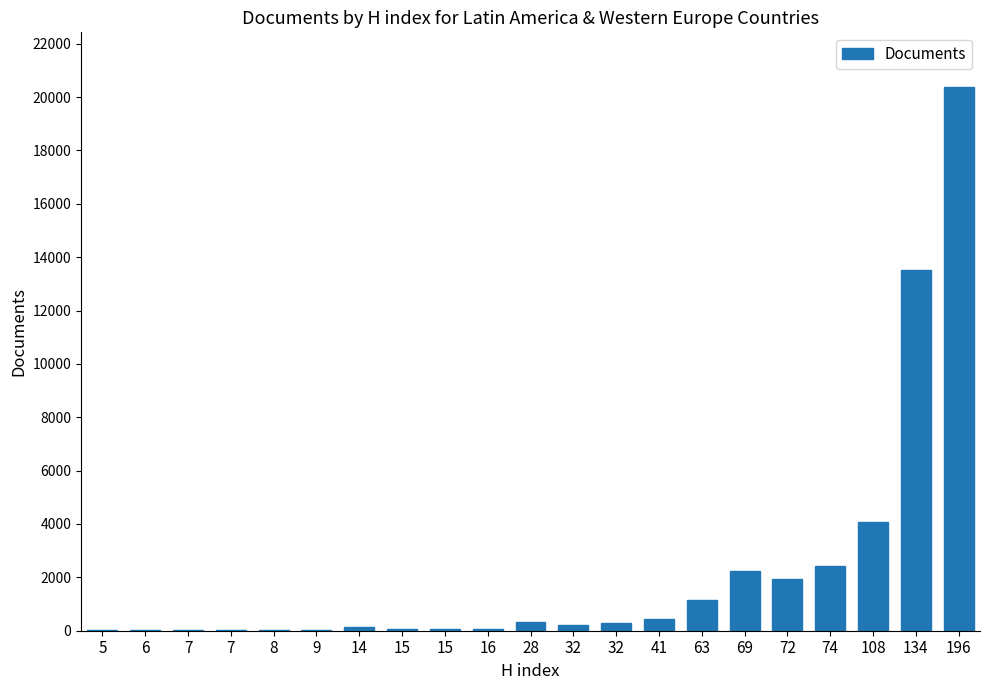

Rank the categories by value from lowest to highest.

5, 7, 7, 6, 9, 8, 15, 15, 16, 14, 32, 32, 28, 41, 63, 72, 69, 74, 108, 134, 196